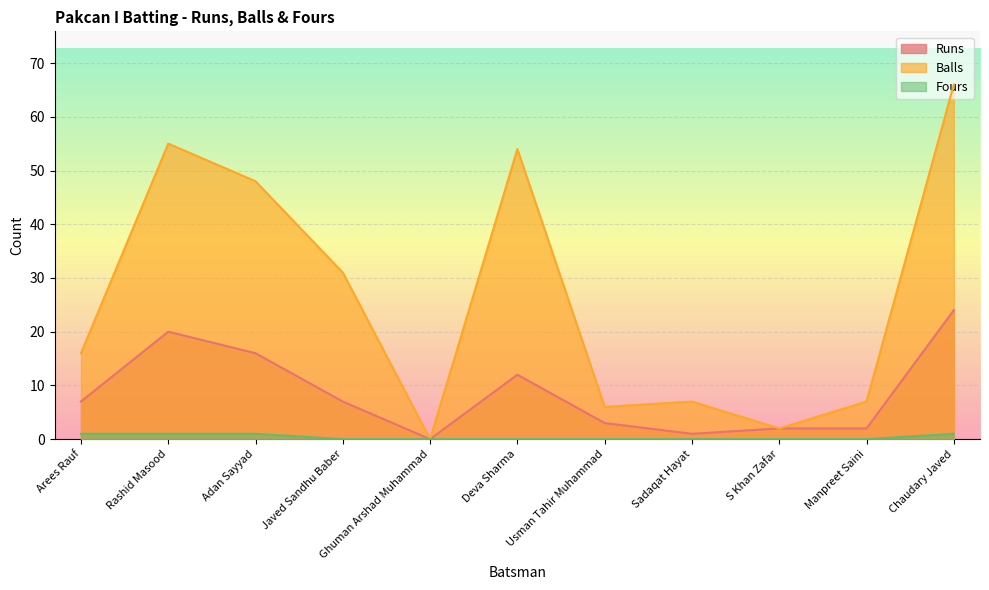

Is the value of Runs at Sadaqat Hayat greater than the value of Fours at Deva Sharma?

Yes